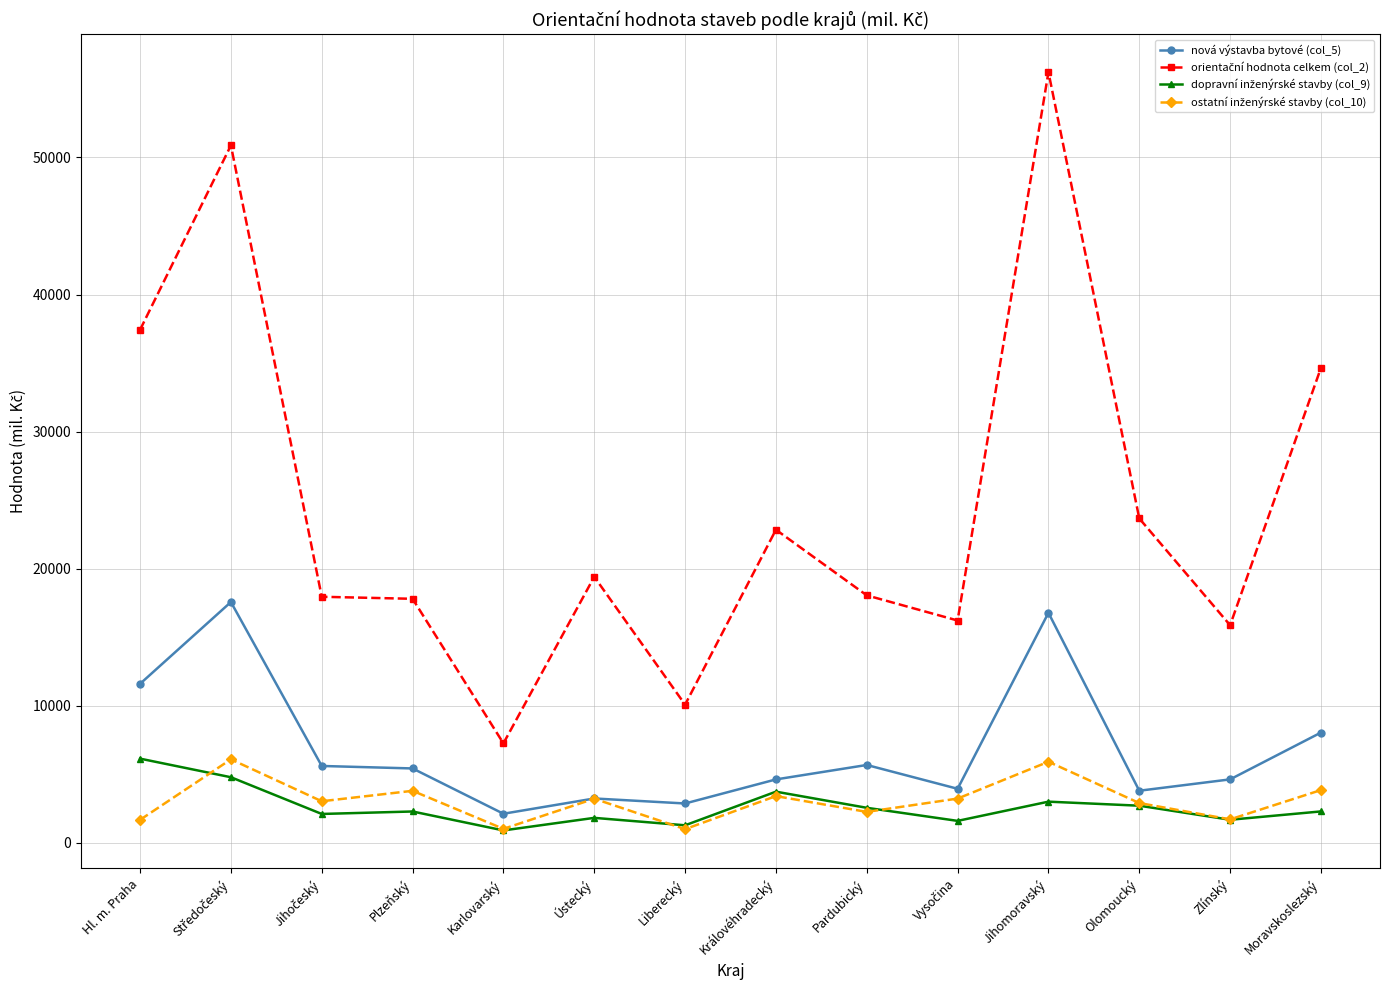

True or false: nová výstavba bytové (col_5) has more than 1 interior local peaks.

True